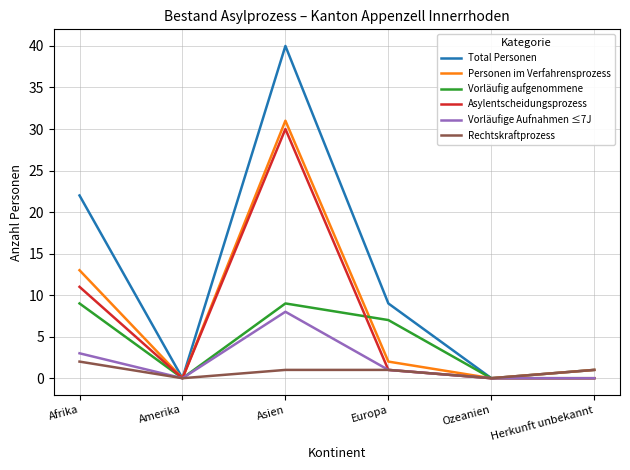

Which series has the widest spread of values?

Total Personen